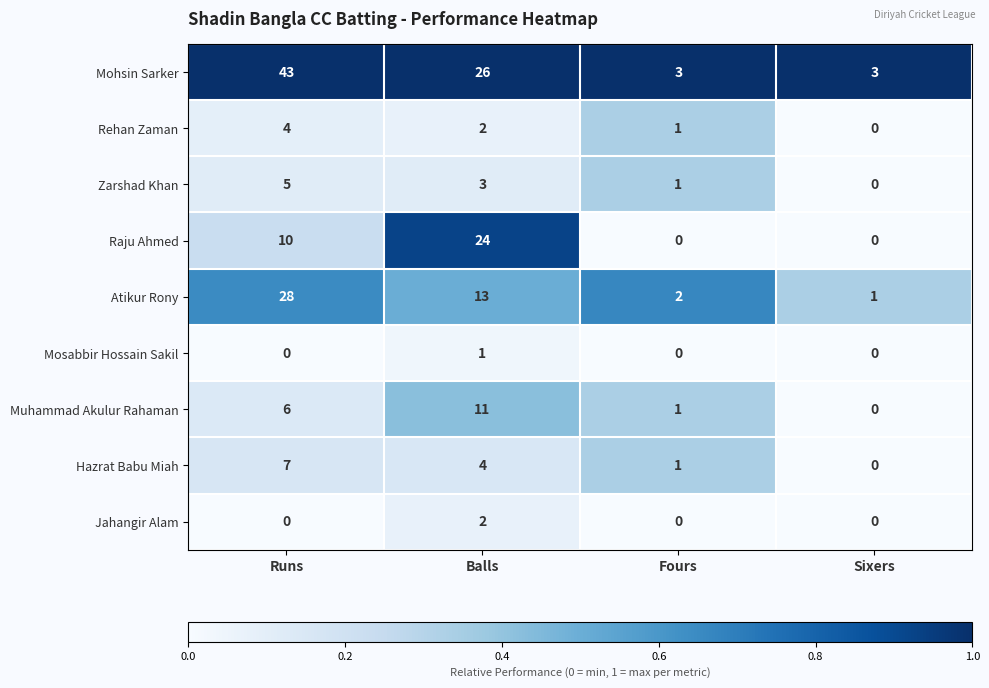

The value of Mohsin Sarker at Sixers is 5. True or false?

False